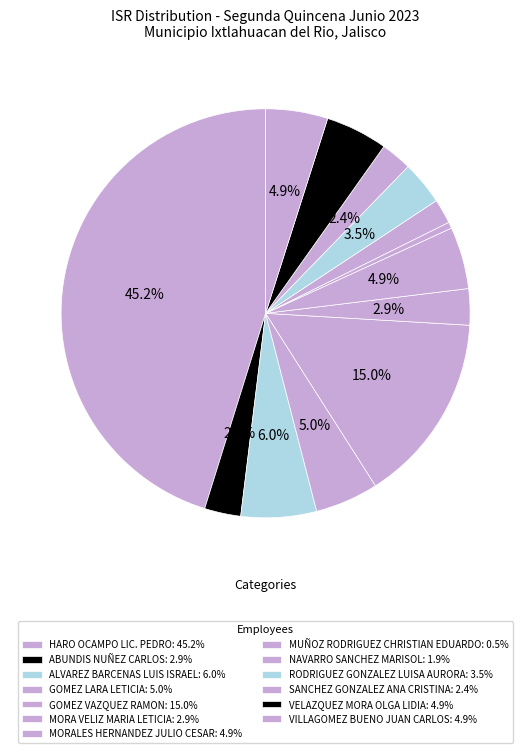

Rank the categories by value from highest to lowest.

HARO OCAMPO LIC. PEDRO, GOMEZ VAZQUEZ RAMON, ALVAREZ BARCENAS LUIS ISRAEL, GOMEZ LARA LETICIA, MORALES HERNANDEZ JULIO CESAR, VELAZQUEZ MORA OLGA LIDIA, VILLAGOMEZ BUENO JUAN CARLOS, RODRIGUEZ GONZALEZ LUISA AURORA, ABUNDIS NUÑEZ CARLOS, MORA VELIZ MARIA LETICIA, SANCHEZ GONZALEZ ANA CRISTINA, NAVARRO SANCHEZ MARISOL, MUÑOZ RODRIGUEZ CHRISTIAN EDUARDO